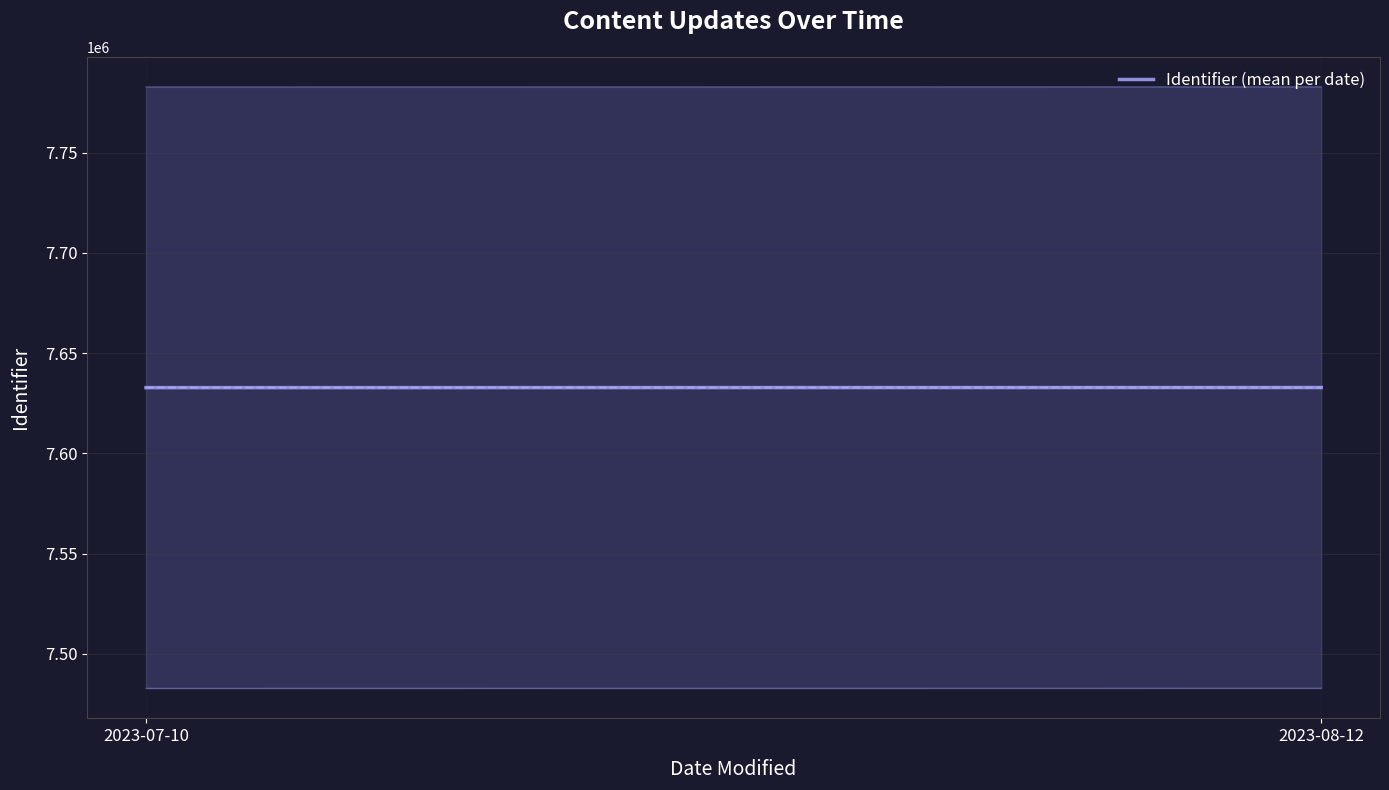

Reading left to right, what are all the values shown in this chart?

2023-07-10=7632797.8	2023-08-12=7632857.0